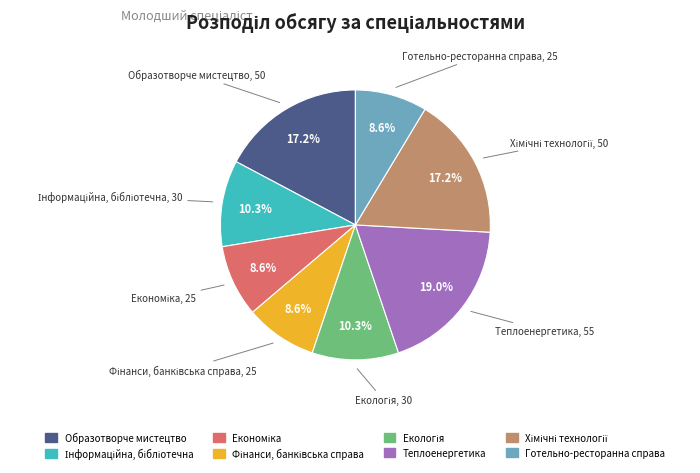

To the nearest percent, what percentage of the pie is Готельно-ресторанна справа?

9%